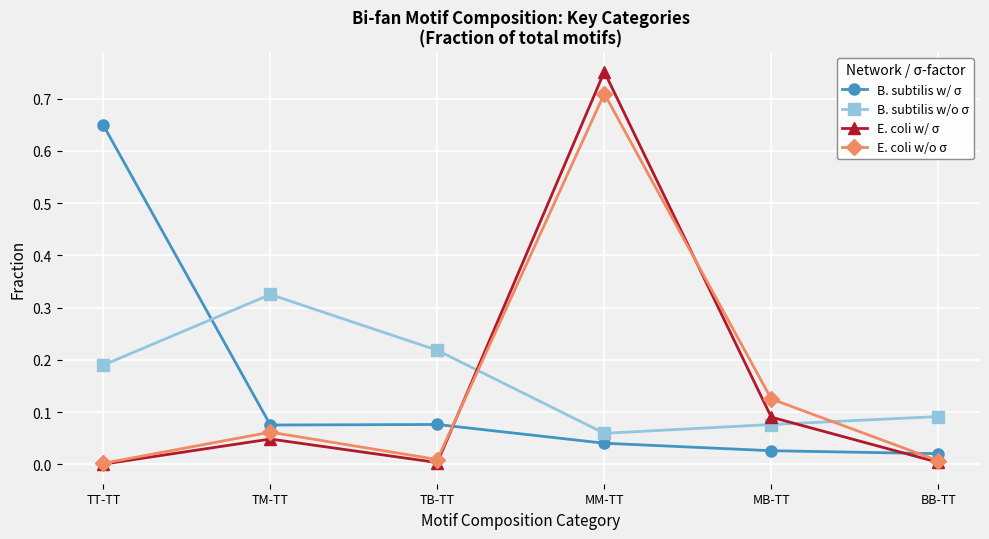

List the series in order of their peak value, highest first.

E. coli w/ σ, E. coli w/o σ, B. subtilis w/ σ, B. subtilis w/o σ